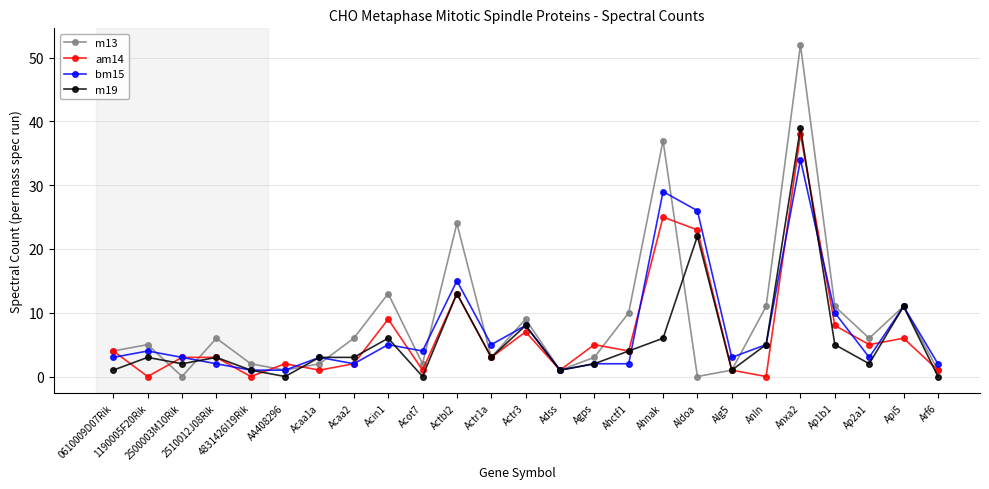

How many lines are shown in the chart?

4